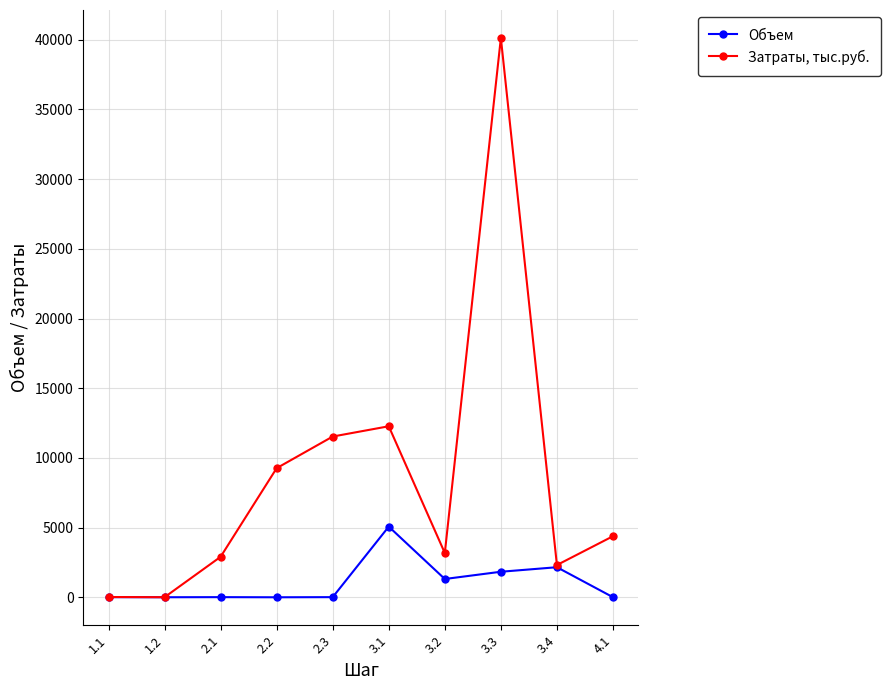

What position from the left is 2.3?

5